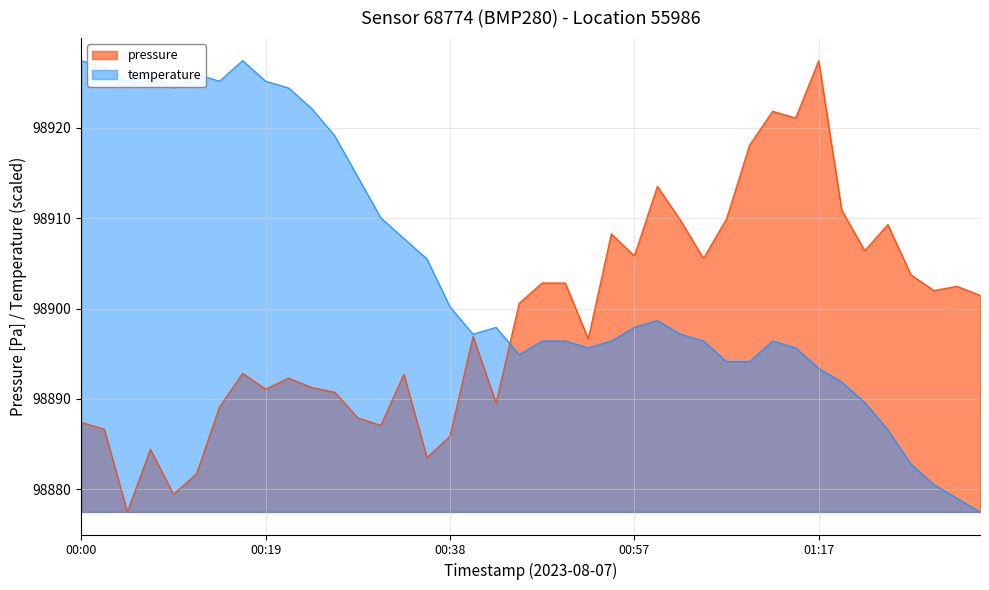

Which series has the largest total across all categories?

temperature